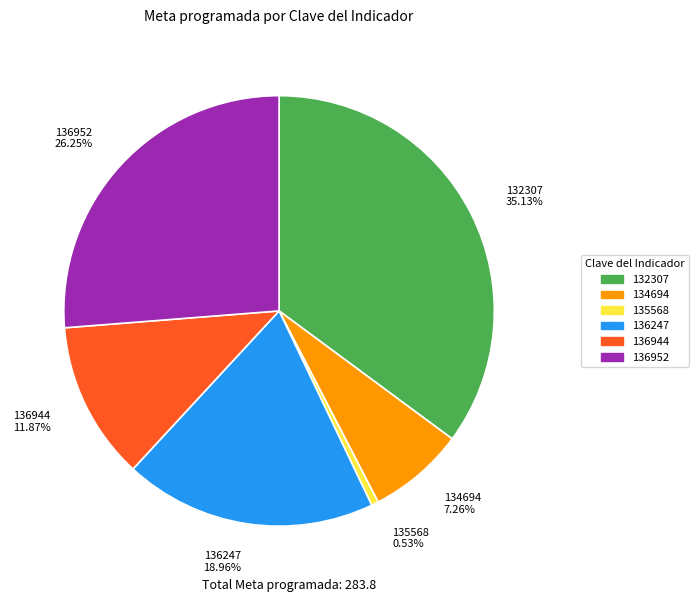

To the nearest percent, what percentage of the pie is 136944?

12%